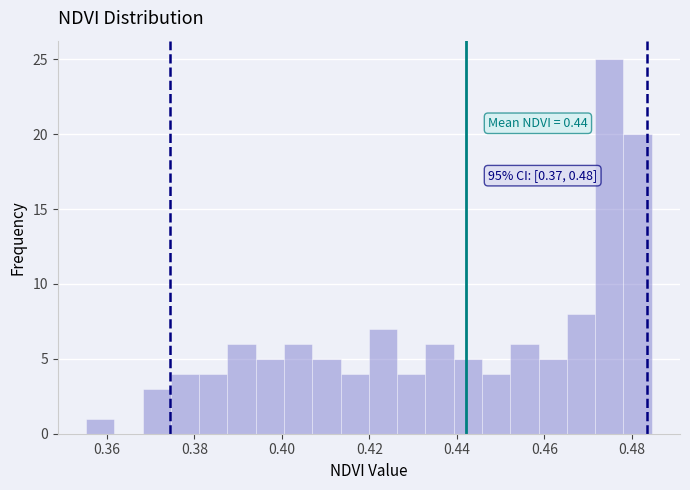

Read against the x-axis, roughly where is the centre of the tallest bar?

0.474